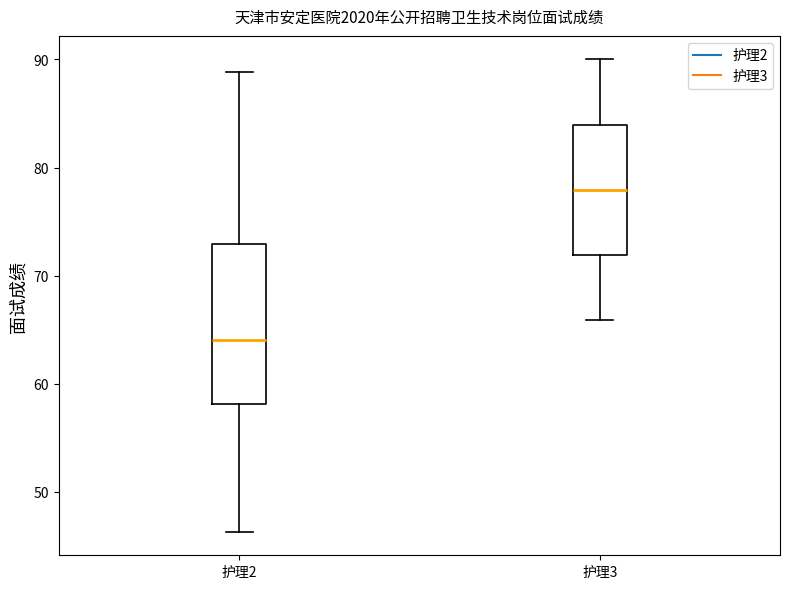

Which box has the highest median line?

护理3